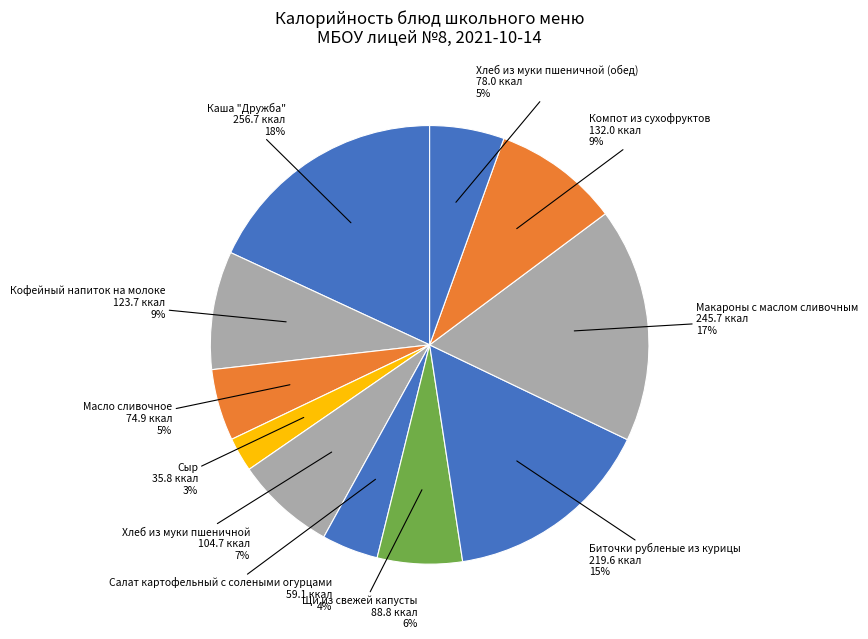

How many segments does this pie chart have?

11